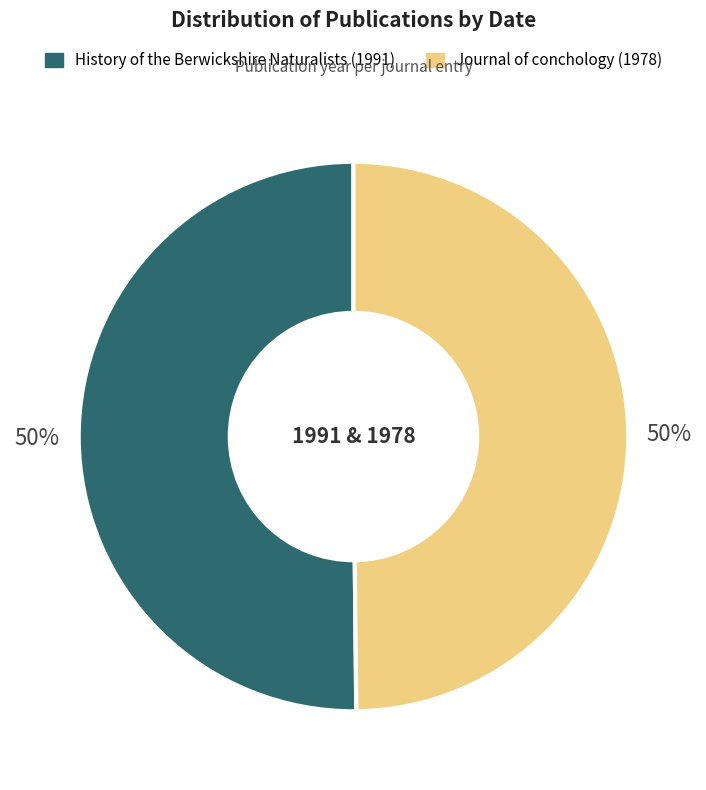

True or false: History of the Berwickshire Naturalists (1991) accounts for 50% of the total.

True